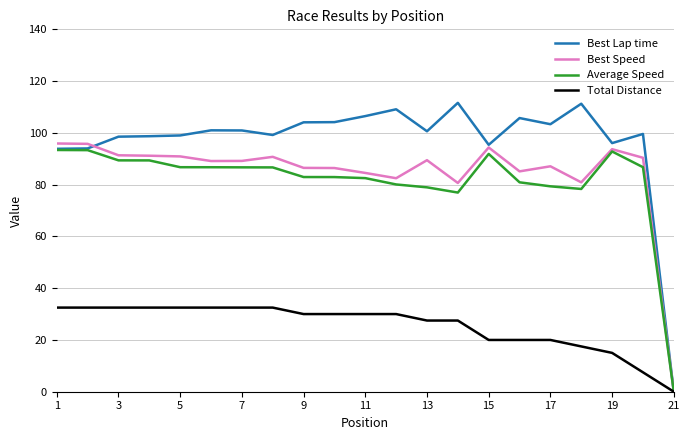

What is the greatest value displayed?

111.6